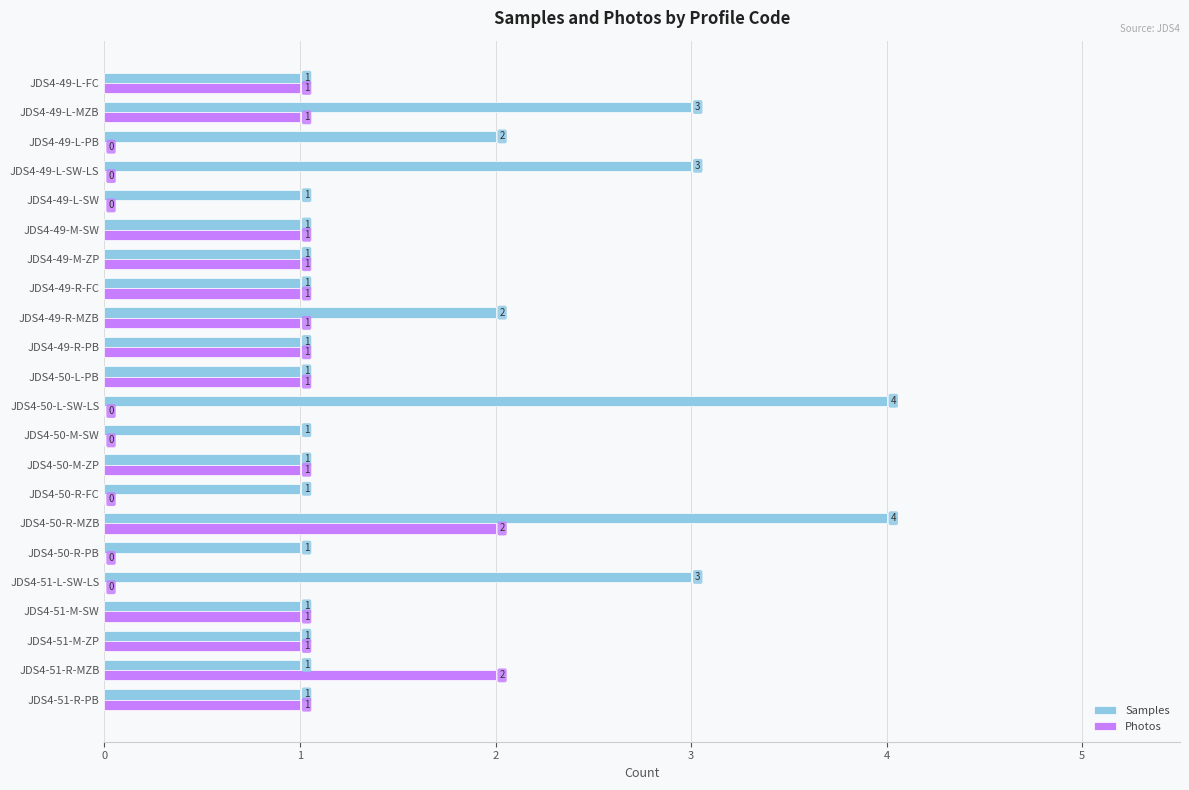

What are all the series names shown in the legend?

Samples, Photos